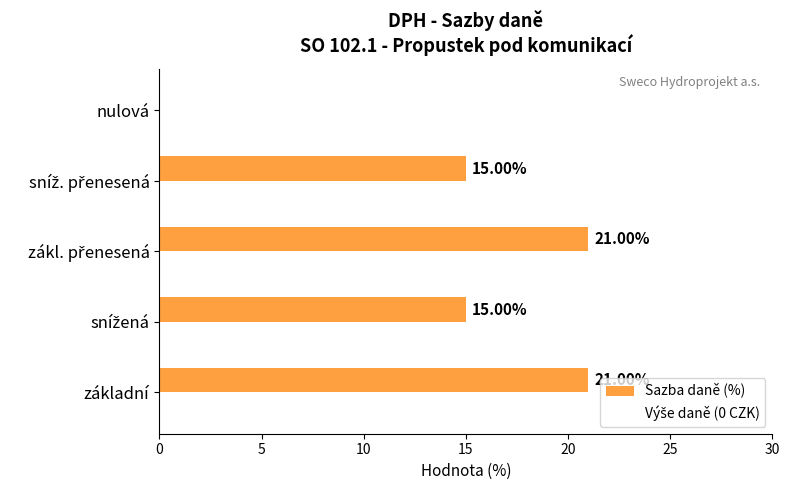

Which has a higher value, základní or nulová?

základní